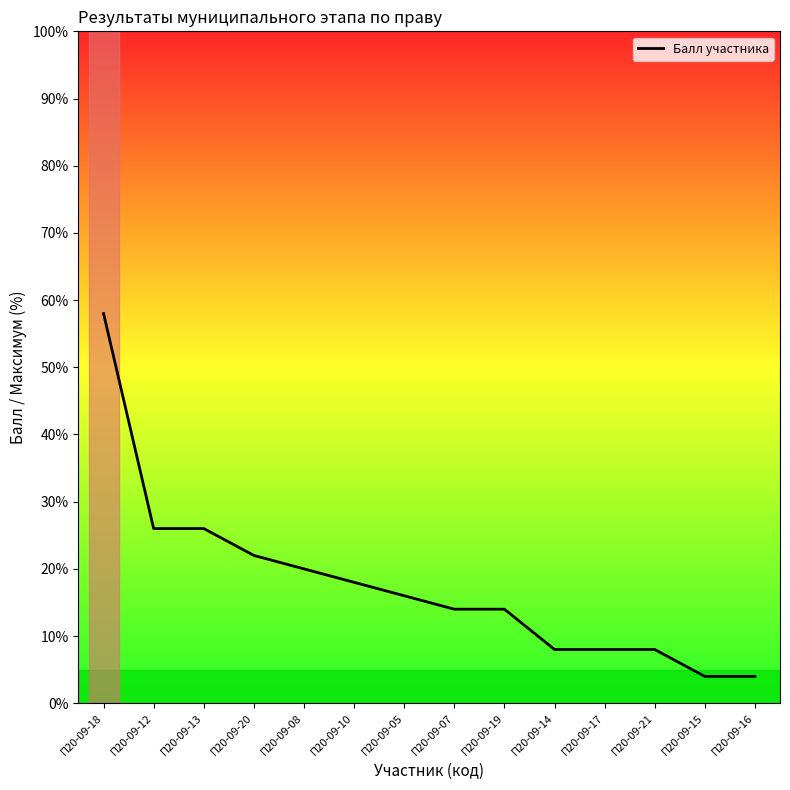

Is it true that the value at П20-09-21 is 13.3?

False